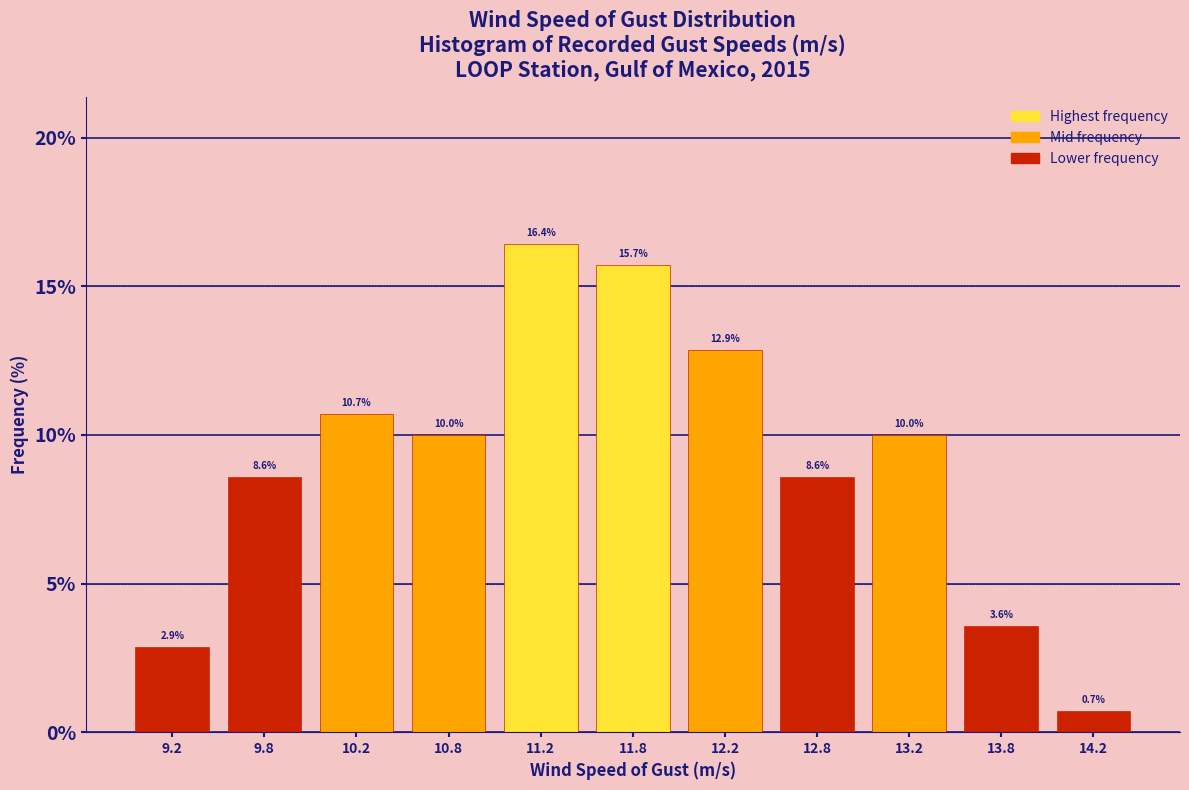

Reading left to right, list every bar in this chart as the range it spans on the x-axis followed by its height.

9.0 to 9.5: 2.9
9.5 to 10.0: 8.6
10.0 to 10.5: 10.7
10.5 to 11.0: 10.0
11.0 to 11.5: 16.4
11.5 to 12.0: 15.7
12.0 to 12.5: 12.9
12.5 to 13.0: 8.6
13.0 to 13.5: 10.0
13.5 to 14.0: 3.6
14.0 to 14.5: 0.7